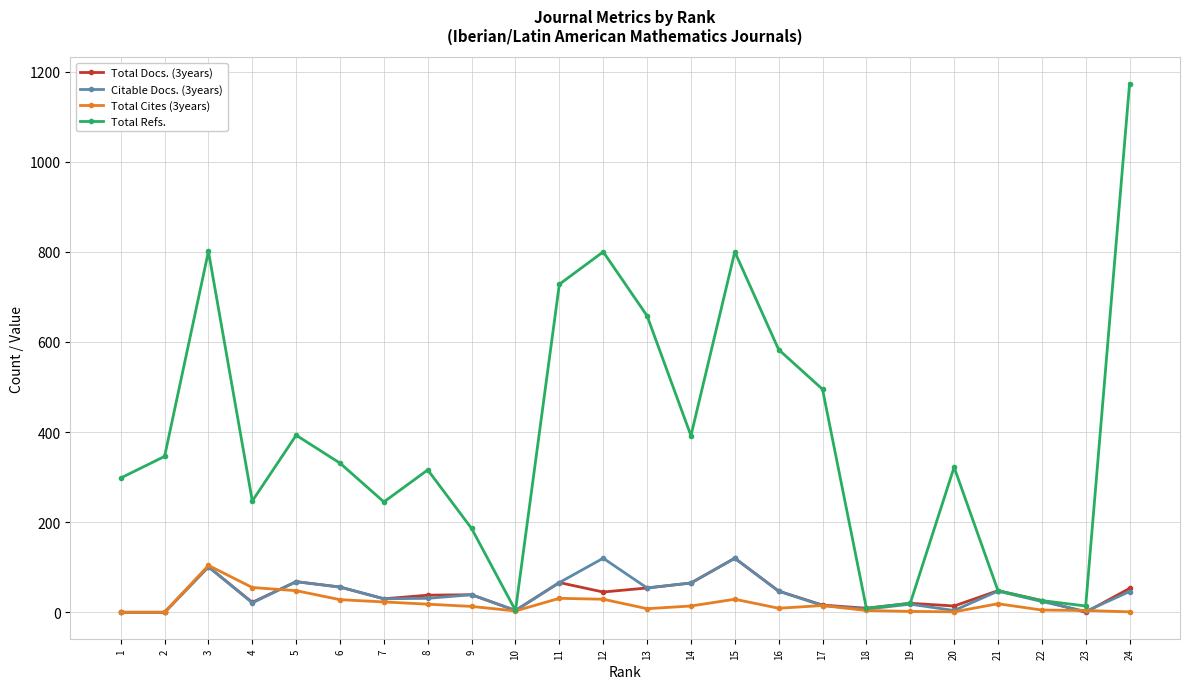

What is the average value of the Citable Docs. (3years) series?

41